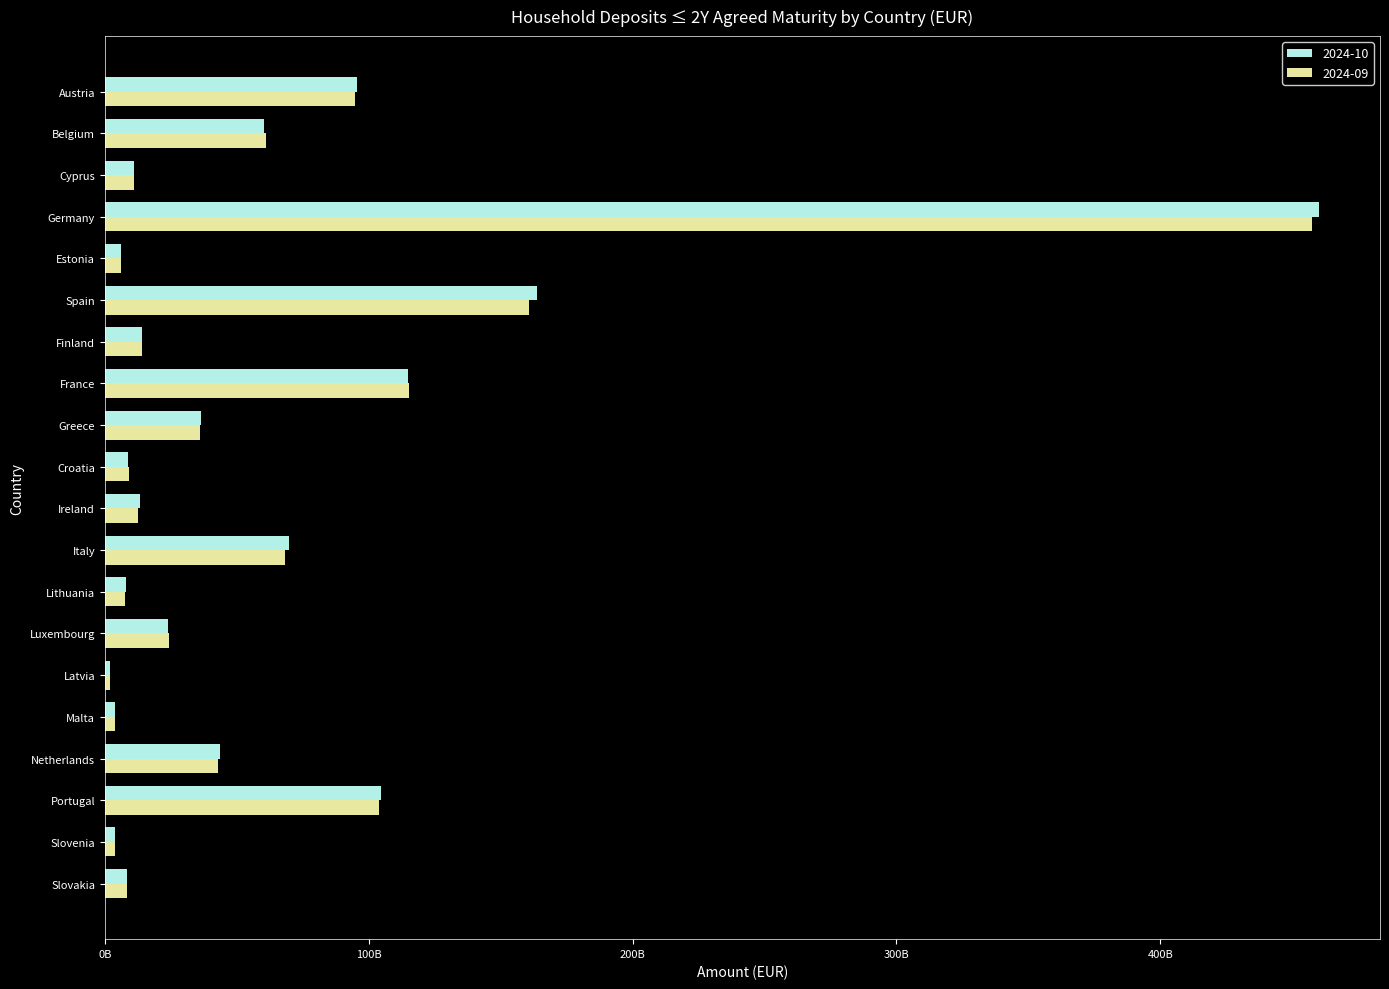

What is the difference between the 2024-09 values at Estonia and Belgium?

54849000000.0